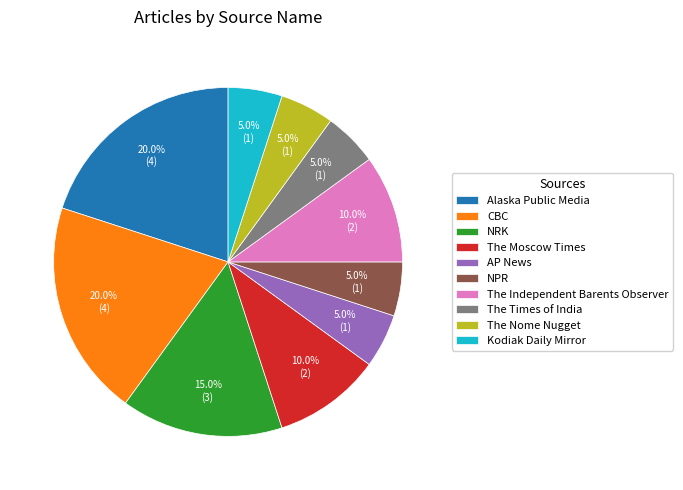

What percentage is the Alaska Public Media slice, to the nearest percent?

20%